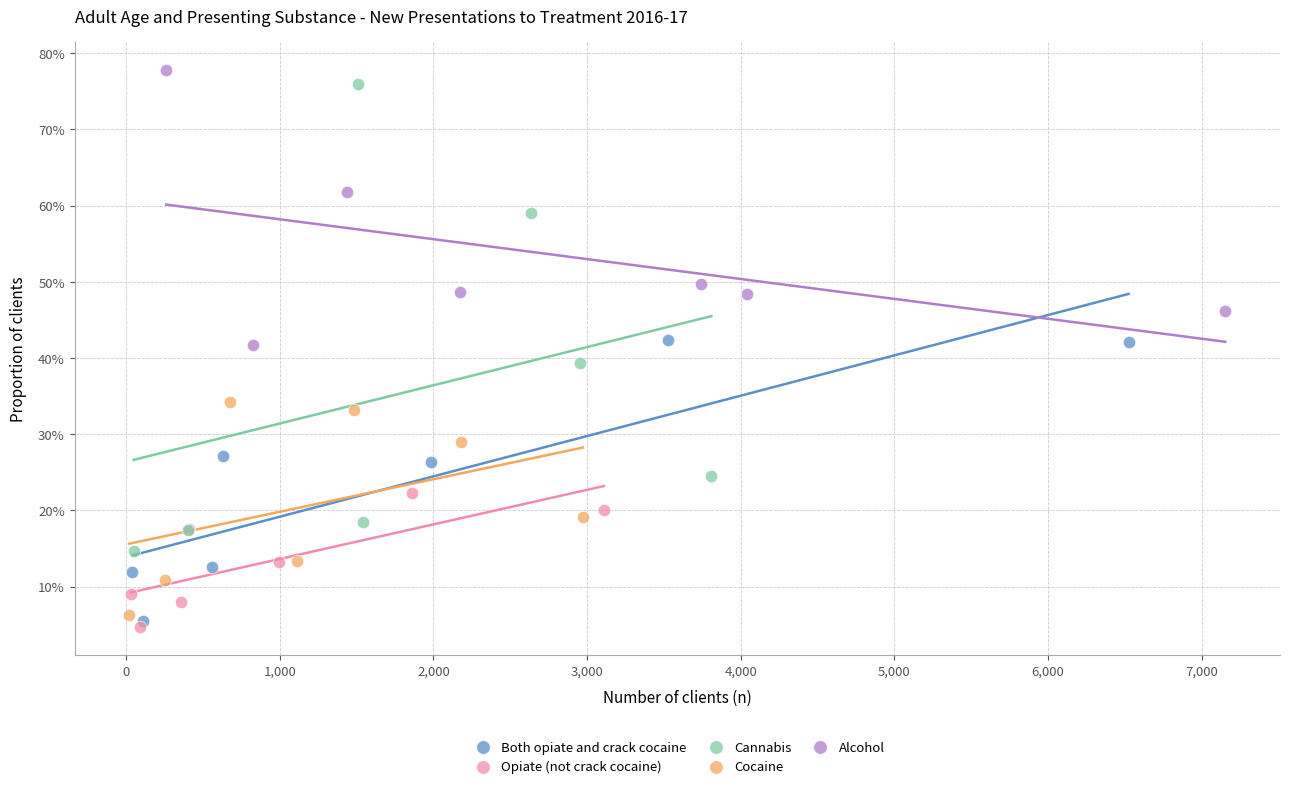

What are all the series names shown in the legend?

Both opiate and crack cocaine, Opiate (not crack cocaine), Cannabis, Cocaine, Alcohol